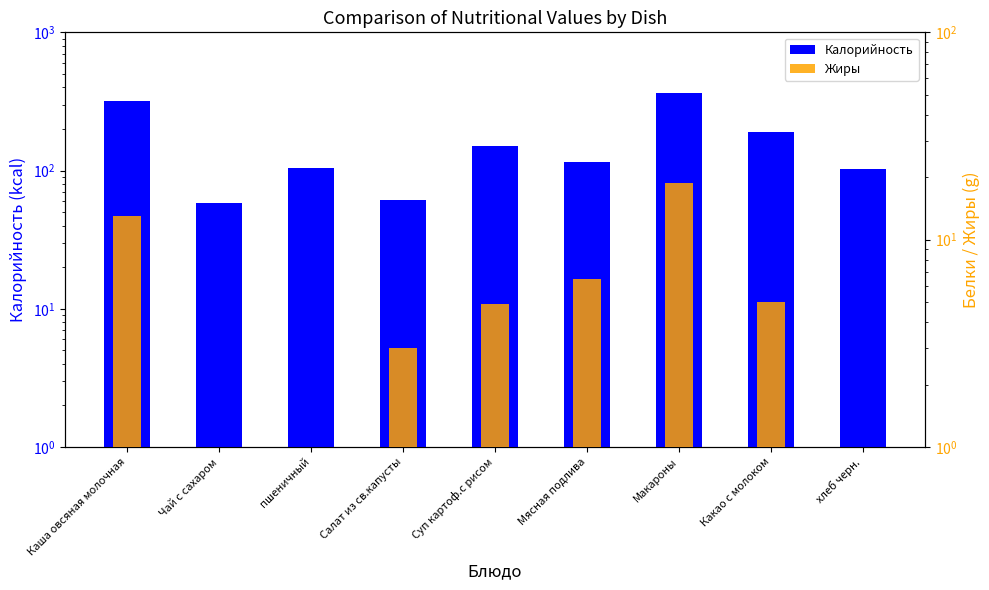

Count the number of data series in this chart.

2